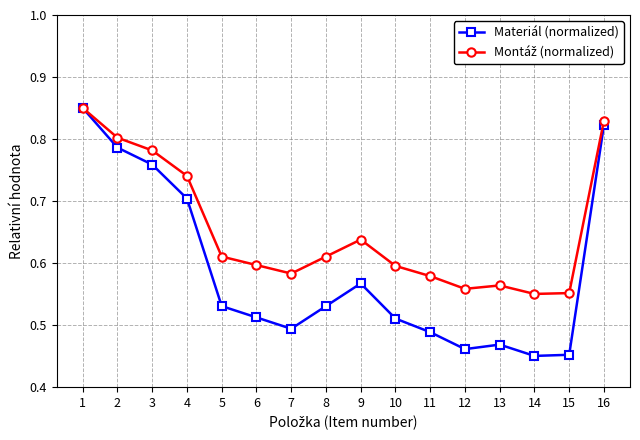

Does the chart have visible grid lines?

Yes